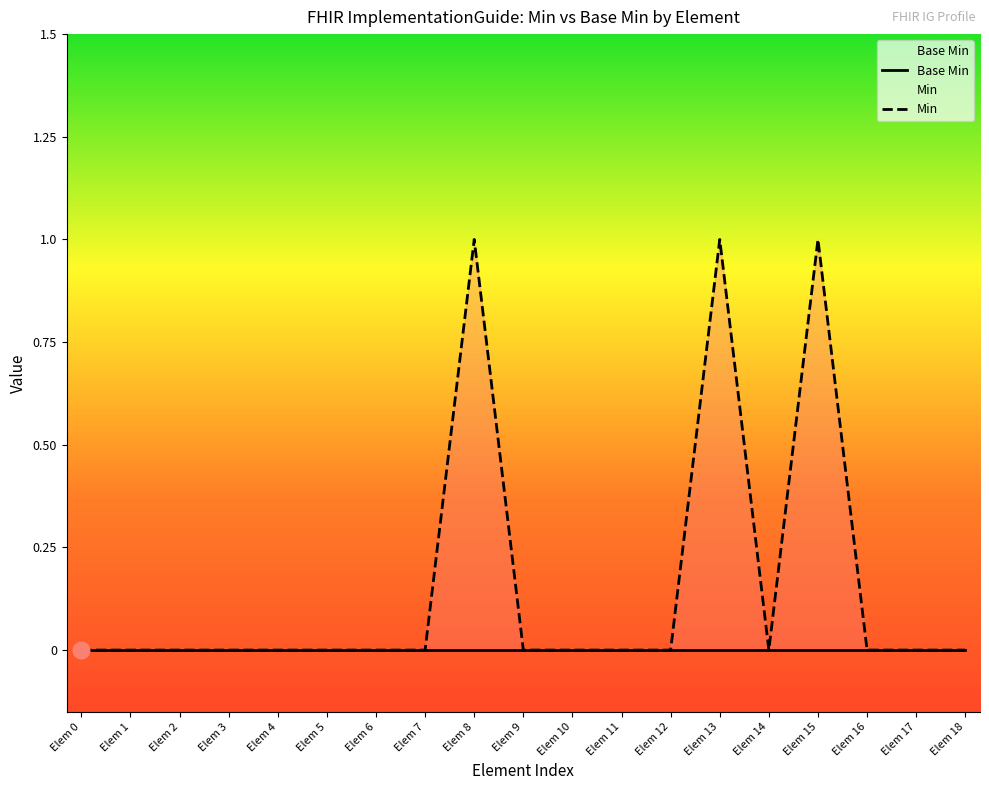

How many values exceed 0?

3